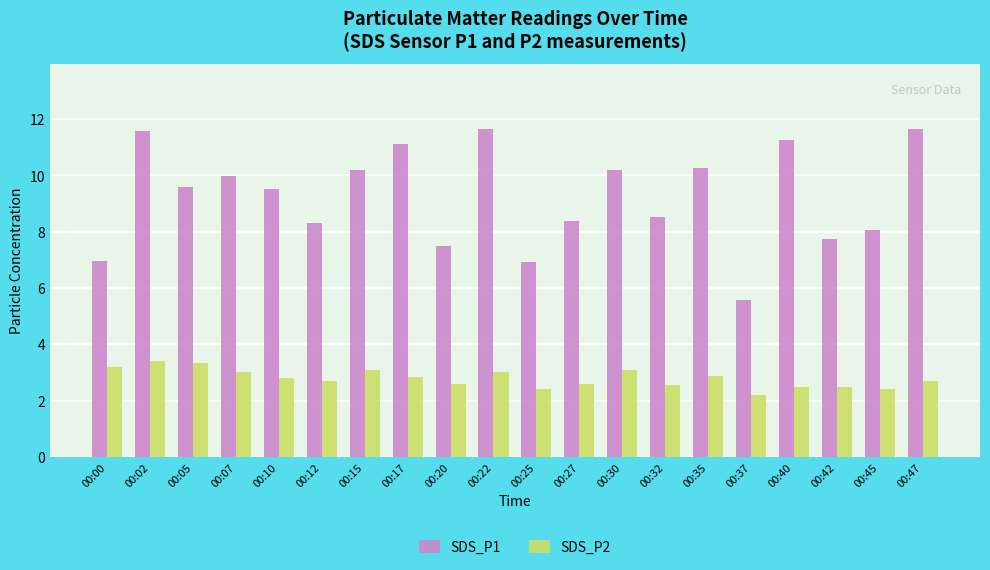

What is the minimum value for SDS_P2?

2.2